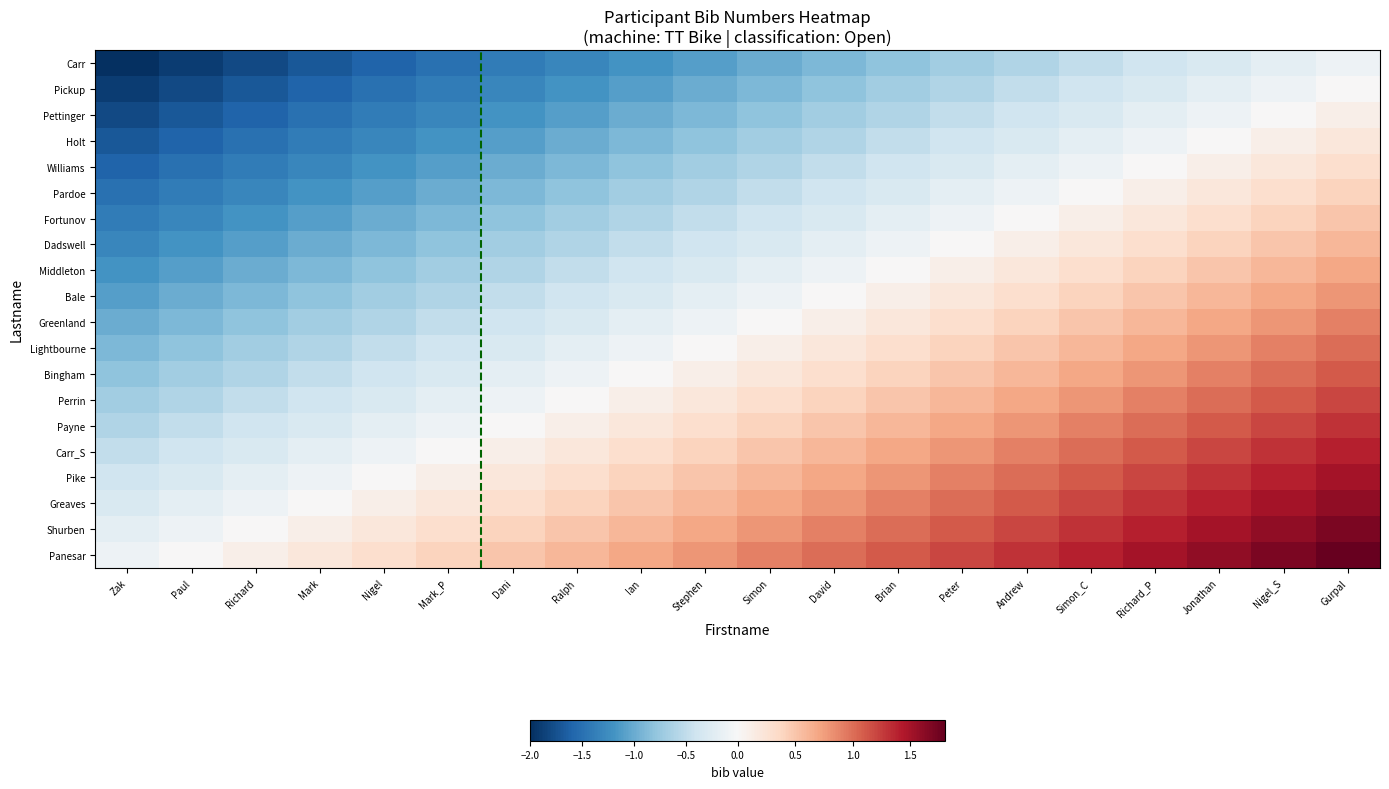

How many data points does each series have?

20